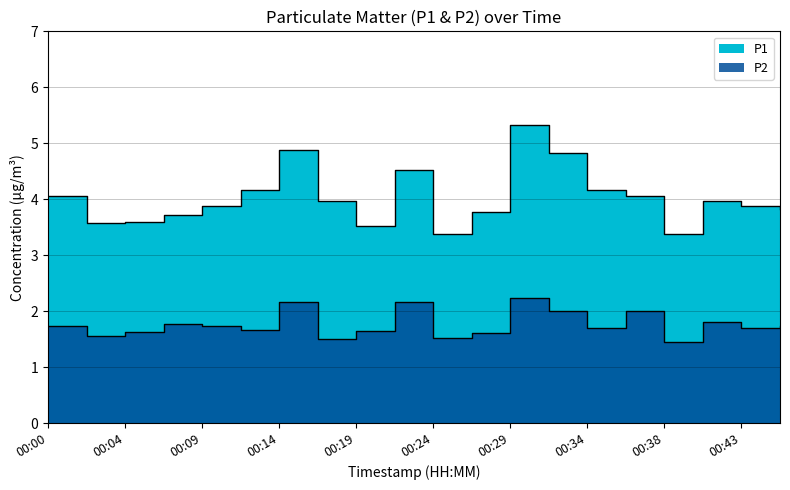

Which series has the largest total across all categories?

P1